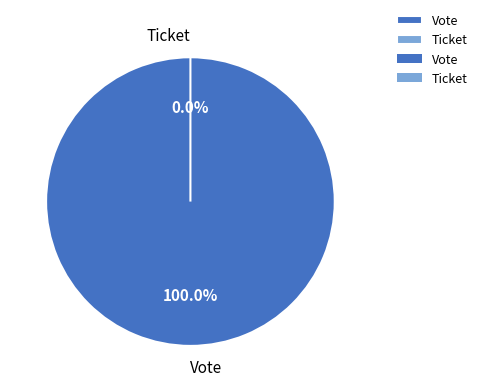

Which slice is the smallest?

Ticket